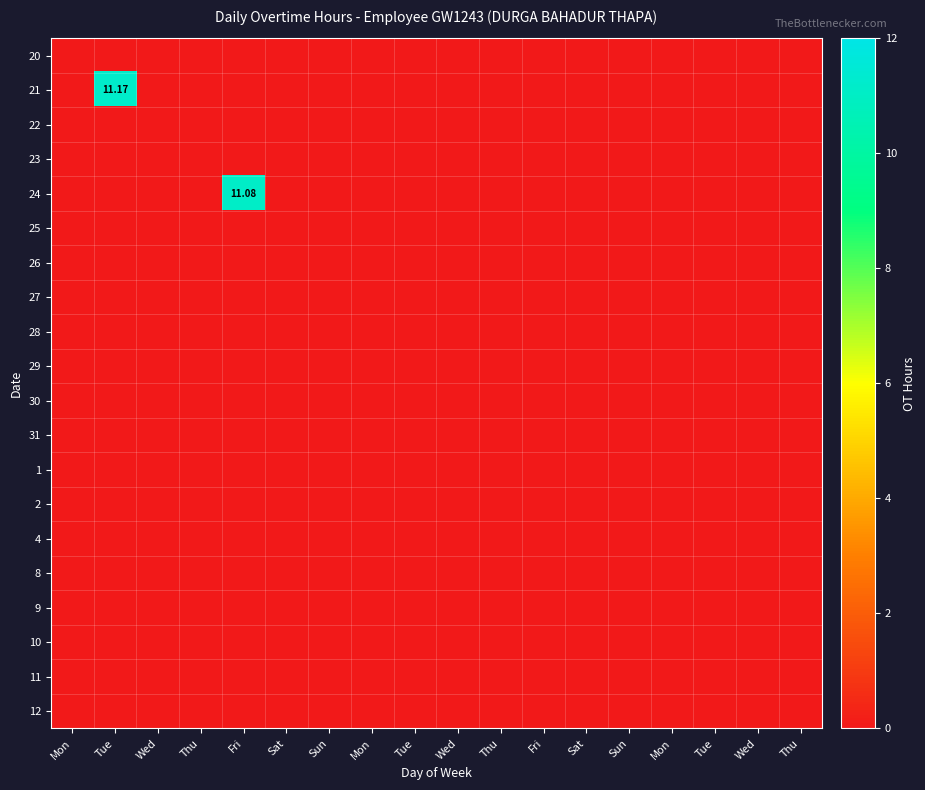

At how many categories does at least one series exceed 6?

2